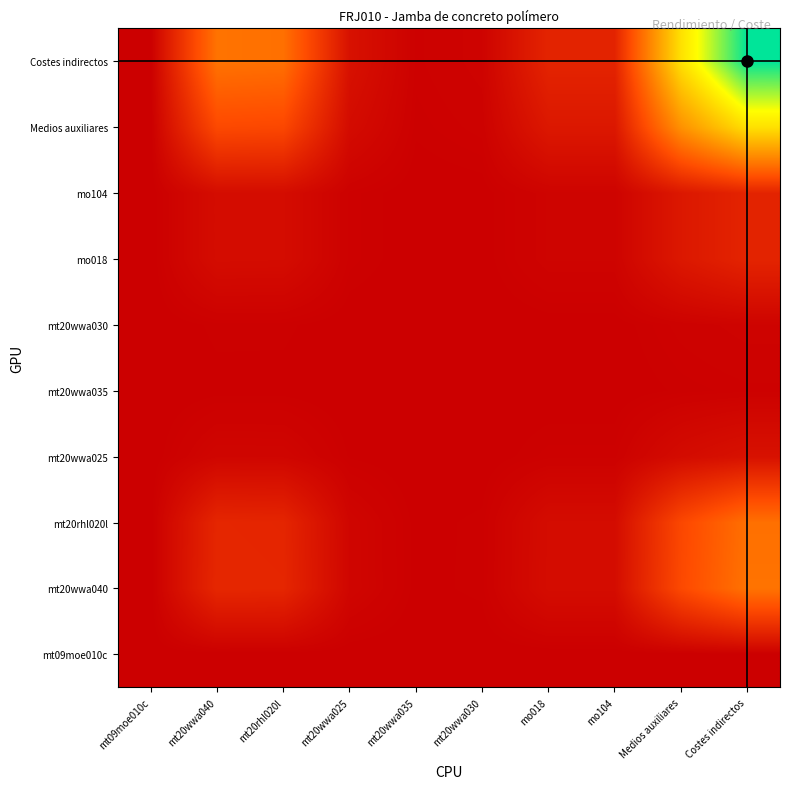

Which series has the widest spread of values?

Costes indirectos